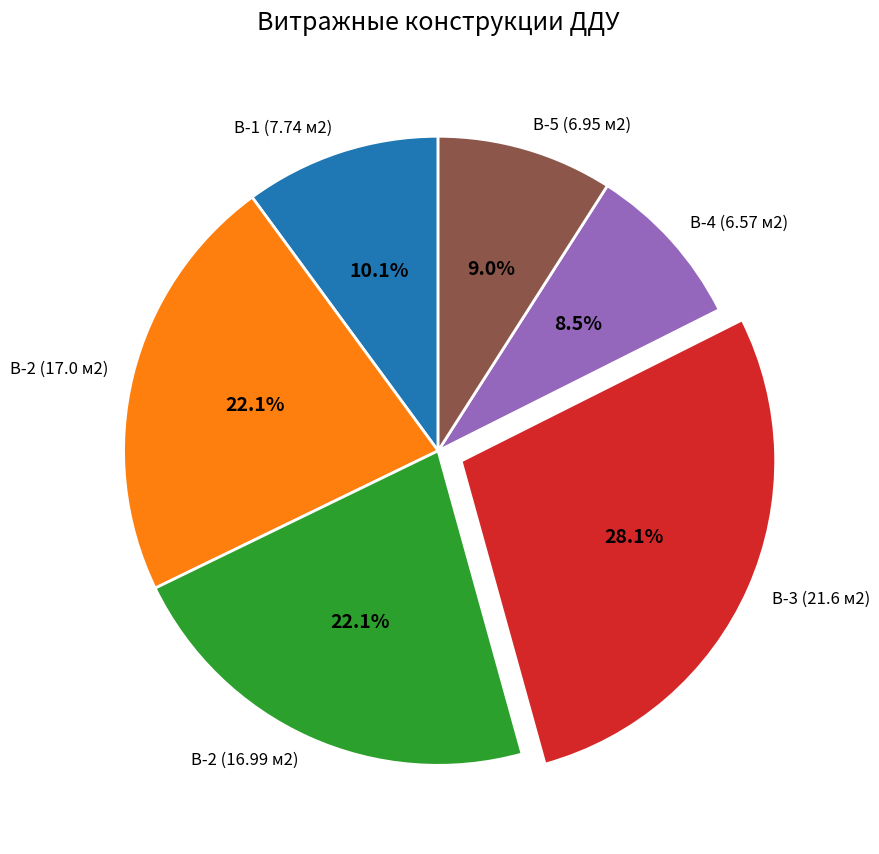

Approximately how many times larger is the value at В-4 (6.57 м2) compared to В-2 (16.99 м2)?

0.4